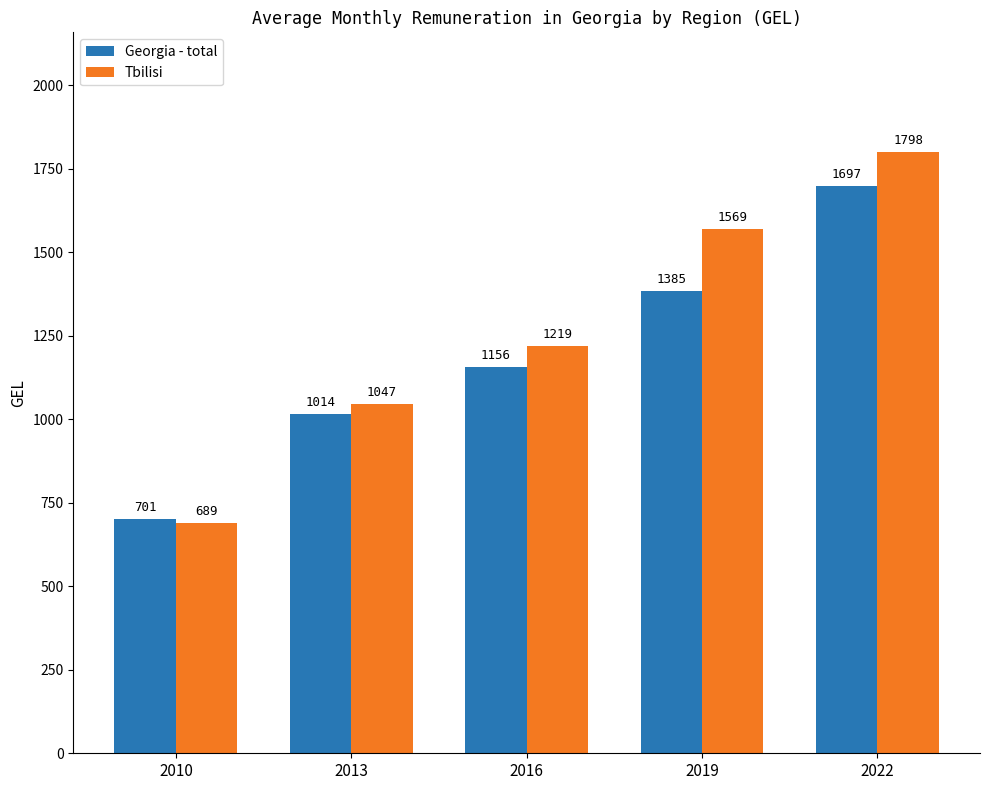

What is the lowest value of the Tbilisi series?

688.6